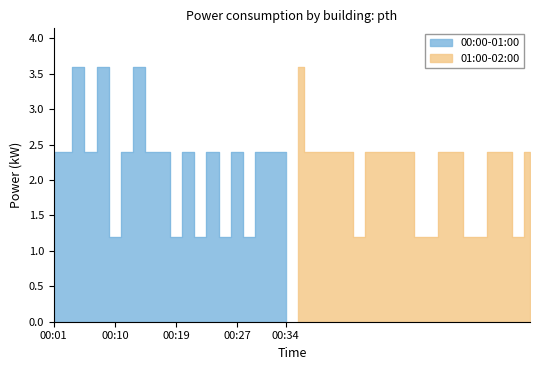

The value of 00:00-02:00 at 00:27 is 2.4. True or false?

True